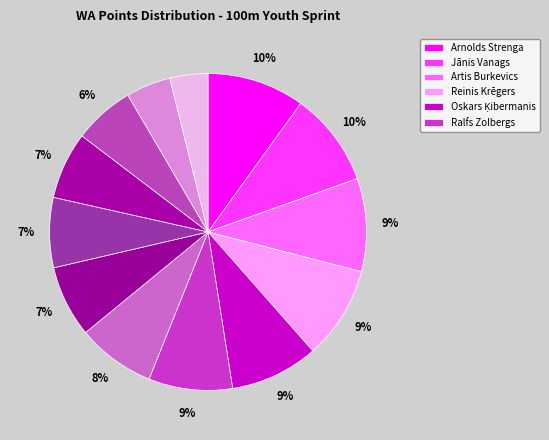

How many slices are in this pie chart?

13